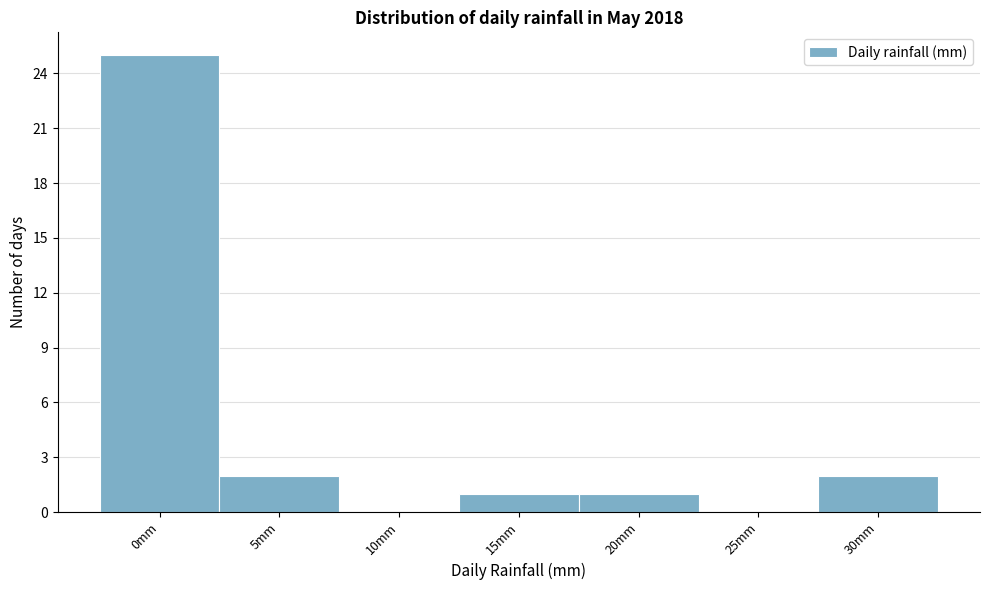

Reading left to right, list all the values displayed in this chart.

0mm=25	5mm=2	10mm=0	15mm=1	20mm=1	25mm=0	30mm=2